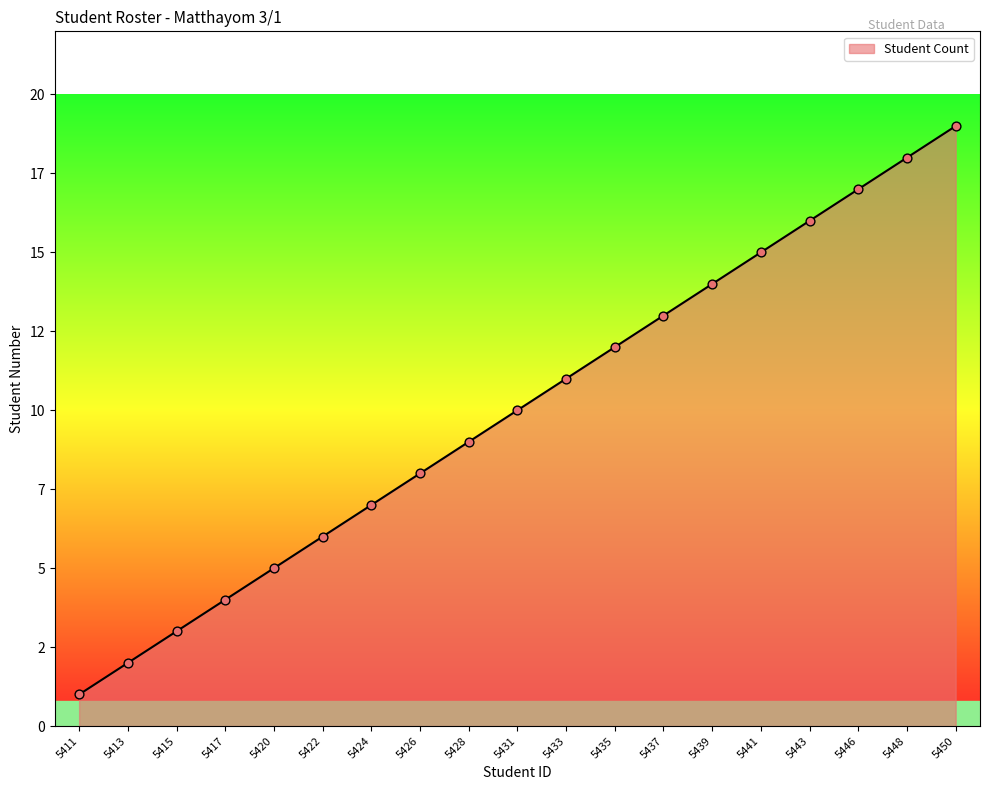

Between 5417 and 5448, which is larger?

5448